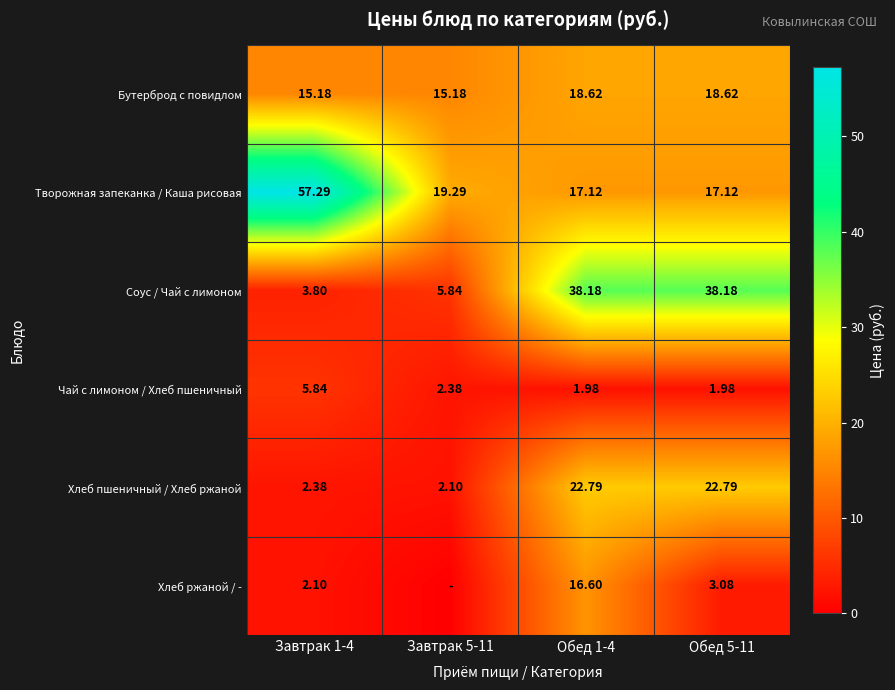

What is the difference between the highest and lowest values at Обед 5-11?

36.2